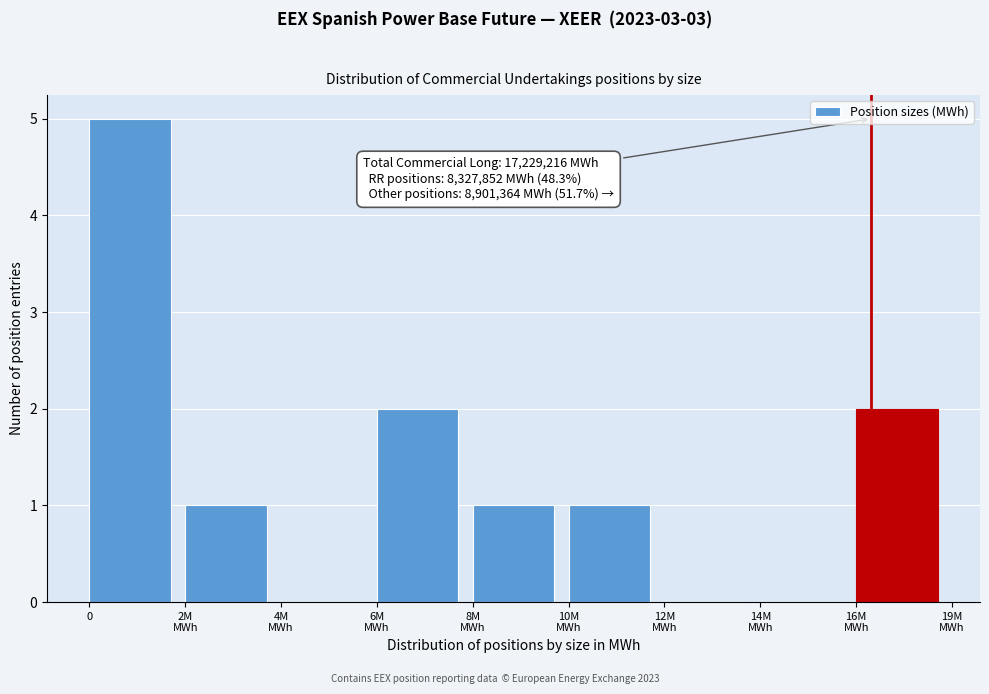

What is the sum of all values?

12